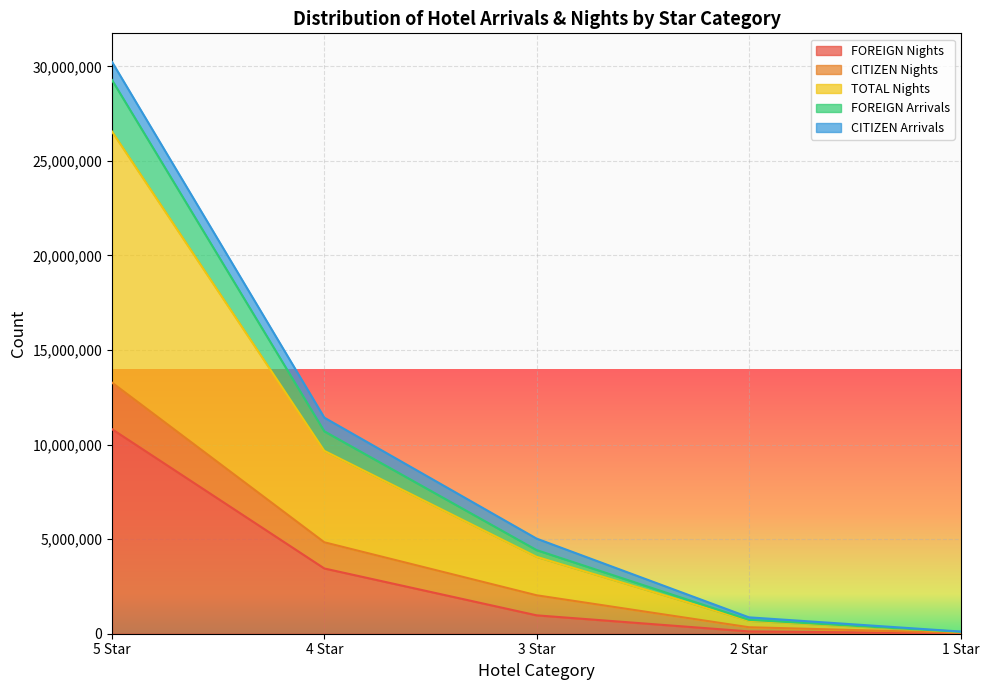

True or false: TOTAL Nights has more than 0 points higher than both neighbors.

False